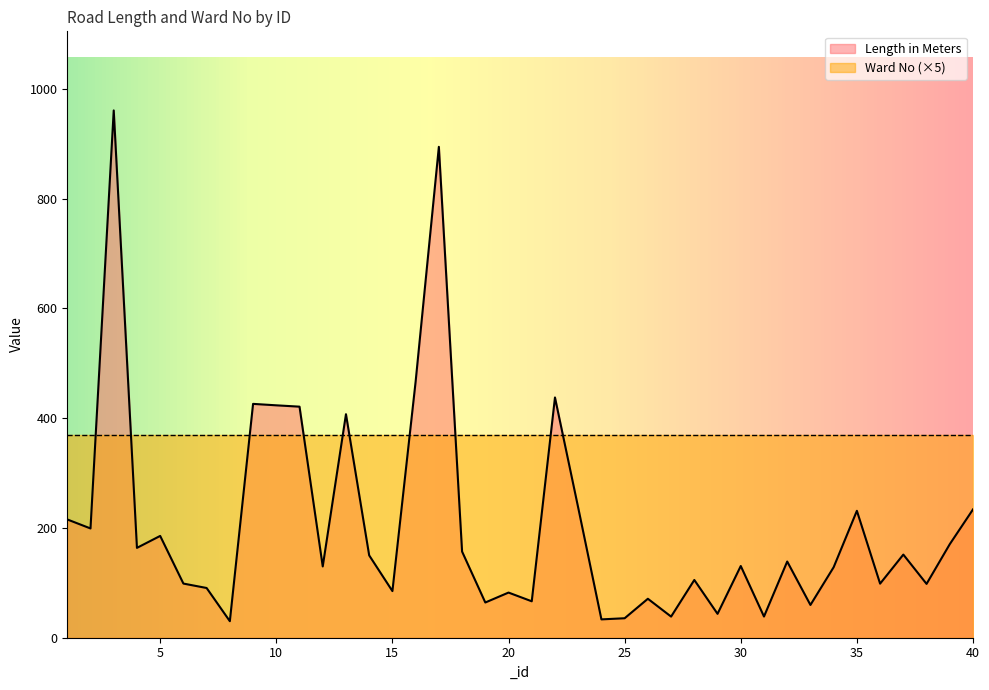

Rank the categories by value from highest to lowest.

3, 17, 16, 22, 9, 10, 11, 13, 23, 40, 35, 1, 2, 5, 39, 4, 18, 37, 14, 32, 30, 12, 34, 28, 6, 36, 38, 7, 15, 20, 26, 21, 19, 33, 29, 31, 27, 25, 24, 8